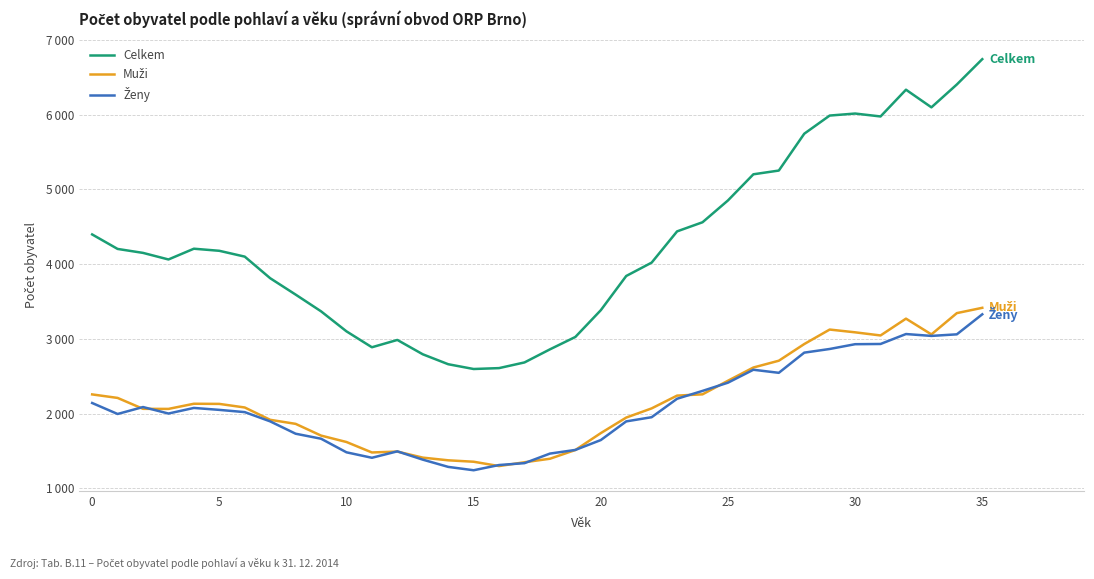

True or false: Ženy has more than 2 points higher than both neighbors.

True